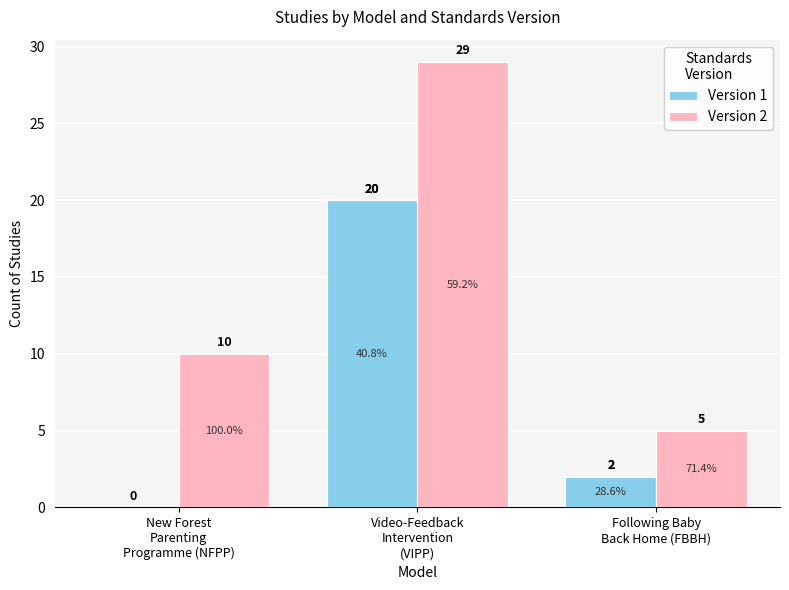

What is the greatest value displayed?

29